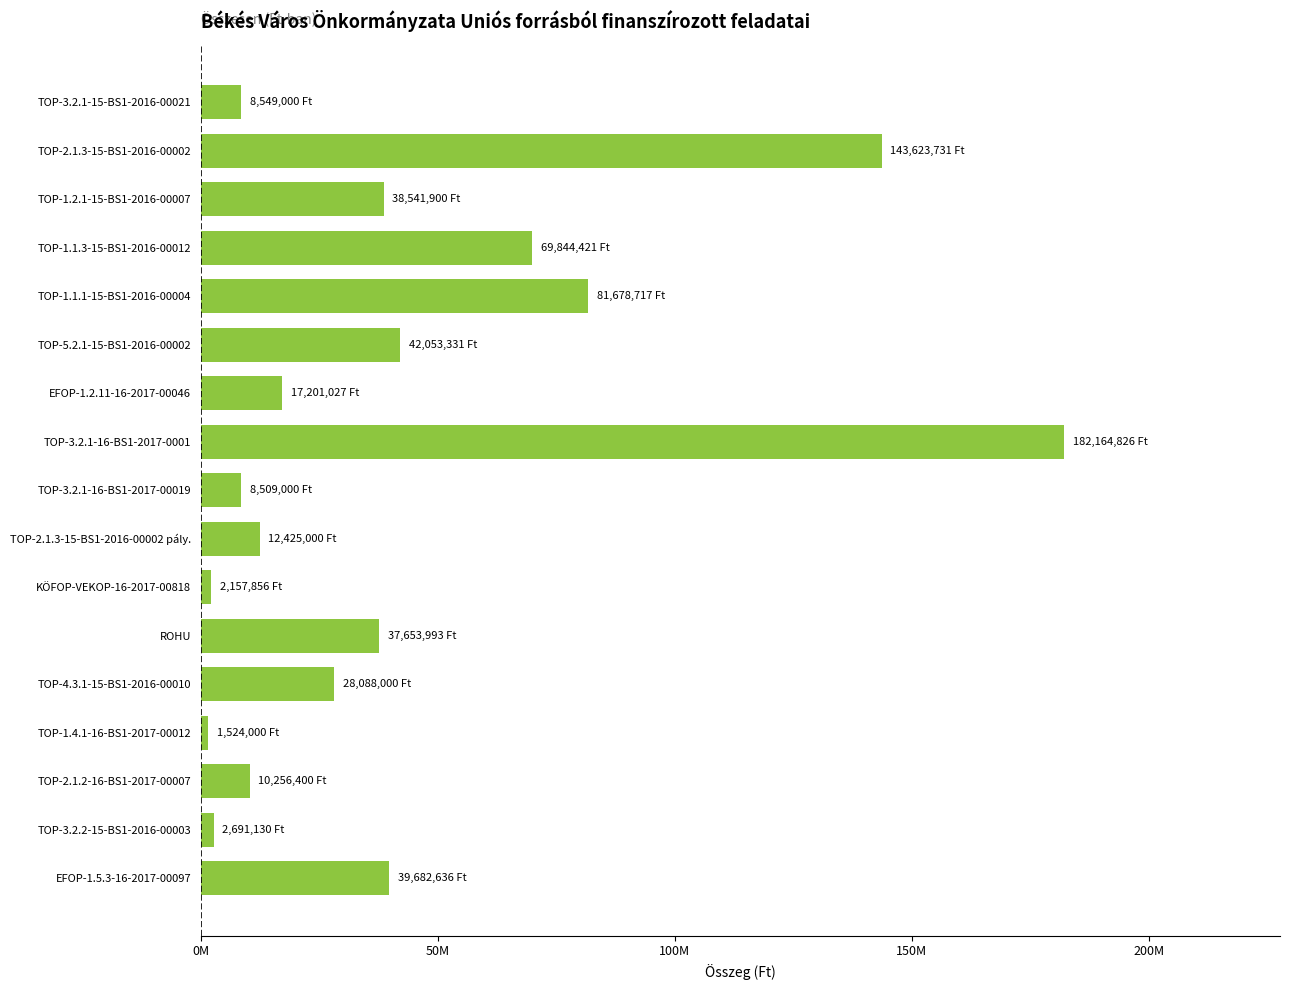

Are the bars horizontal?

Yes